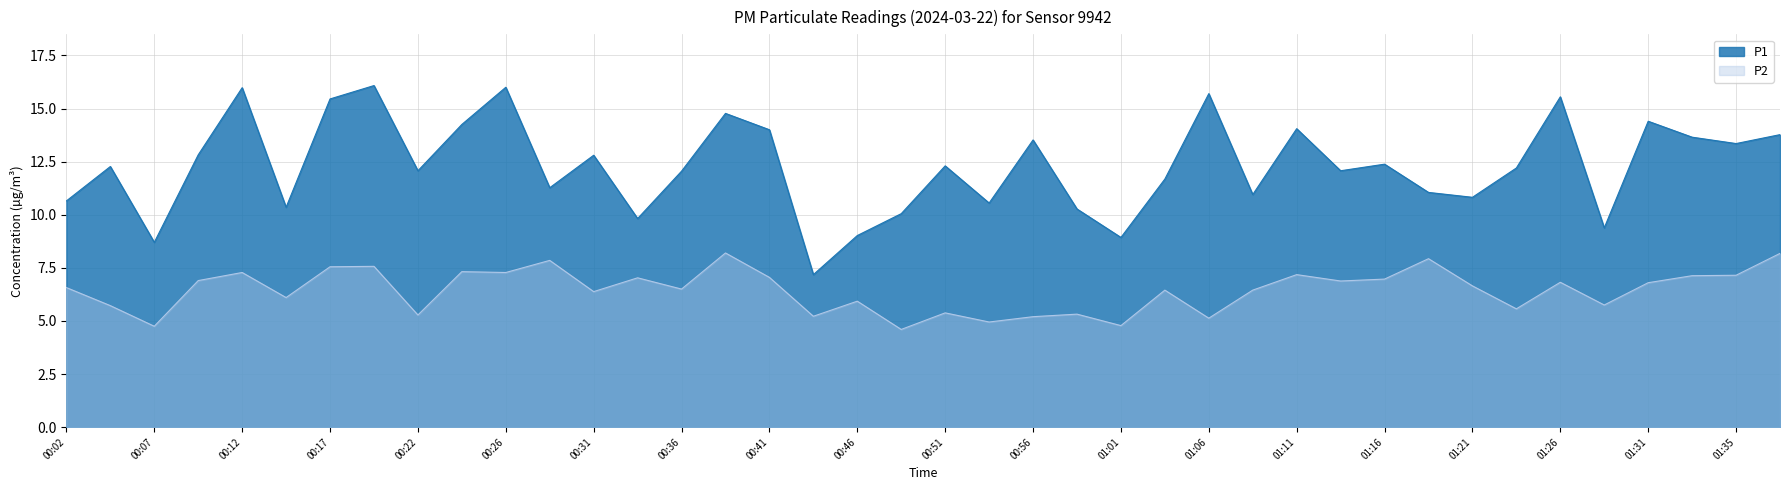

True or false: P2 and P1 intersect in this chart.

False